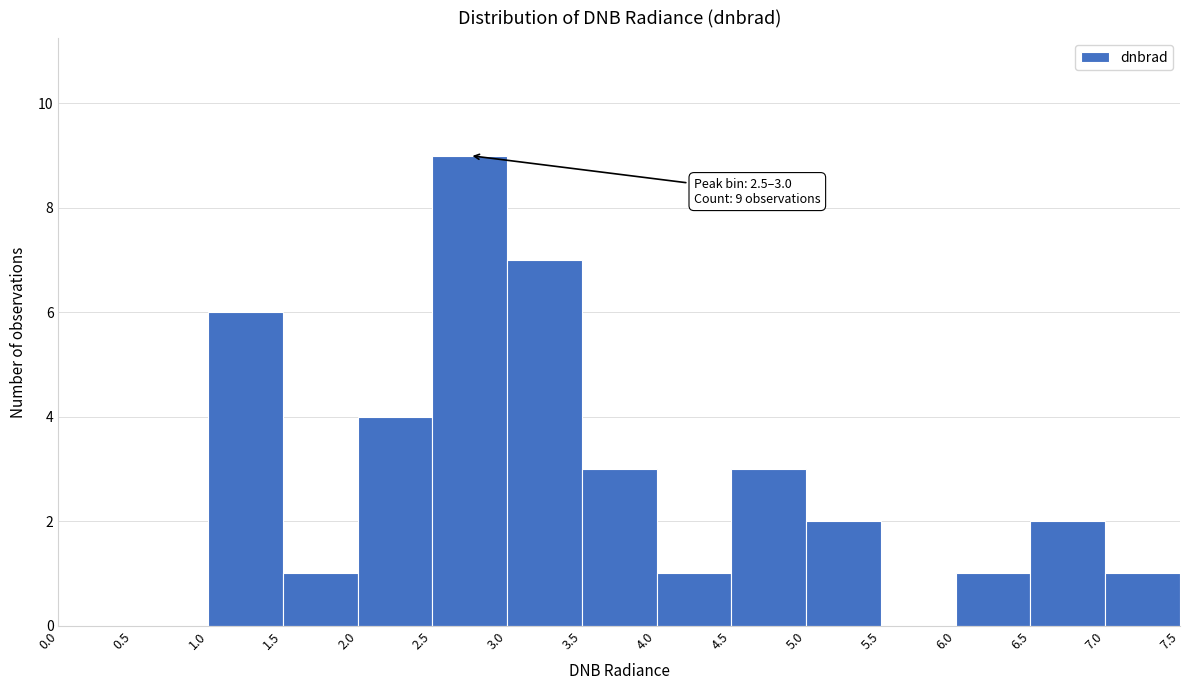

Which range on the x-axis has the tallest bar?

2.5 to 3.0